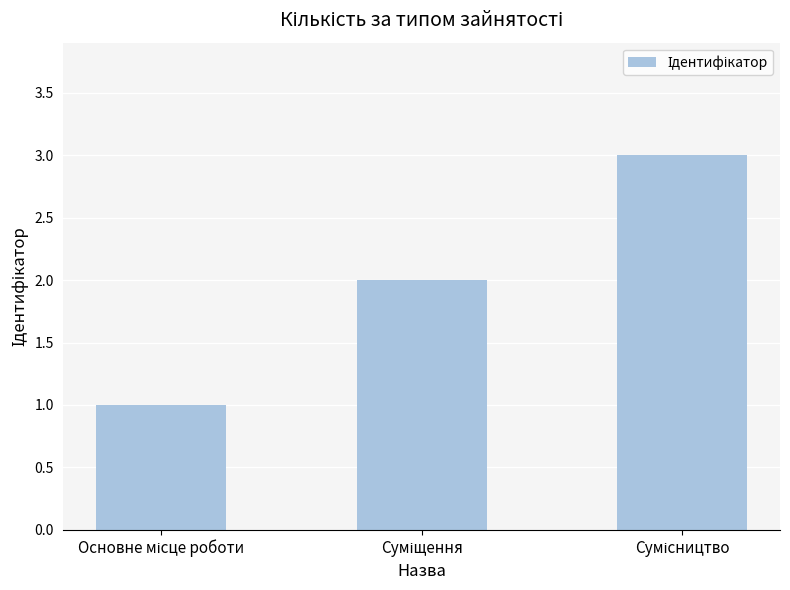

Reading left to right, what are all the values shown in this chart?

1	2	3